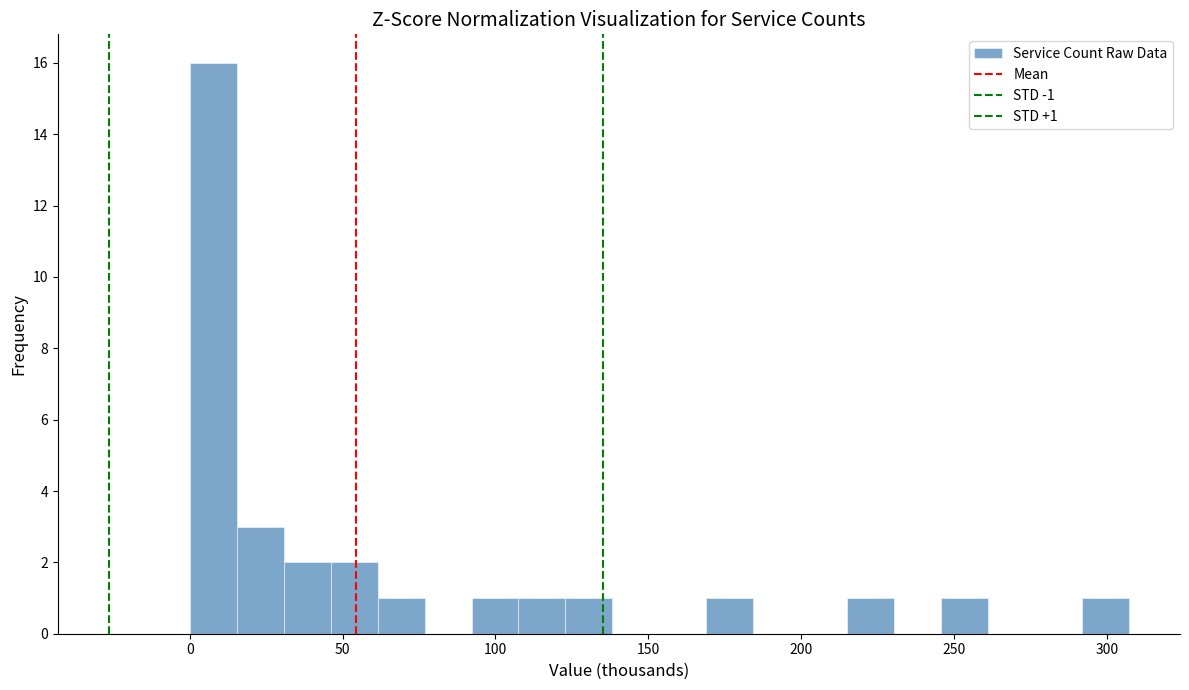

Read against the x-axis, roughly where is the centre of the tallest bar?

10